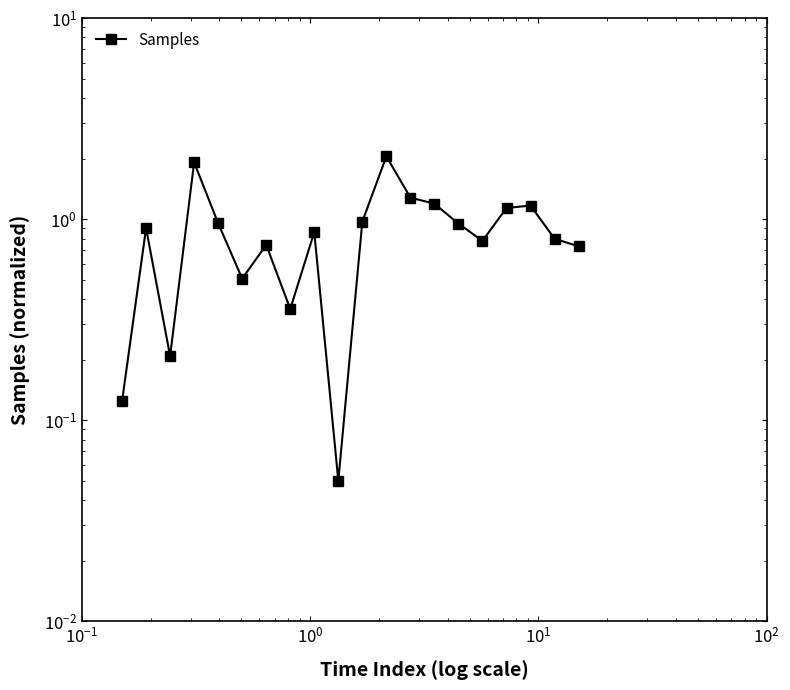

True or false: there are more than 1 points higher than both neighbors.

True